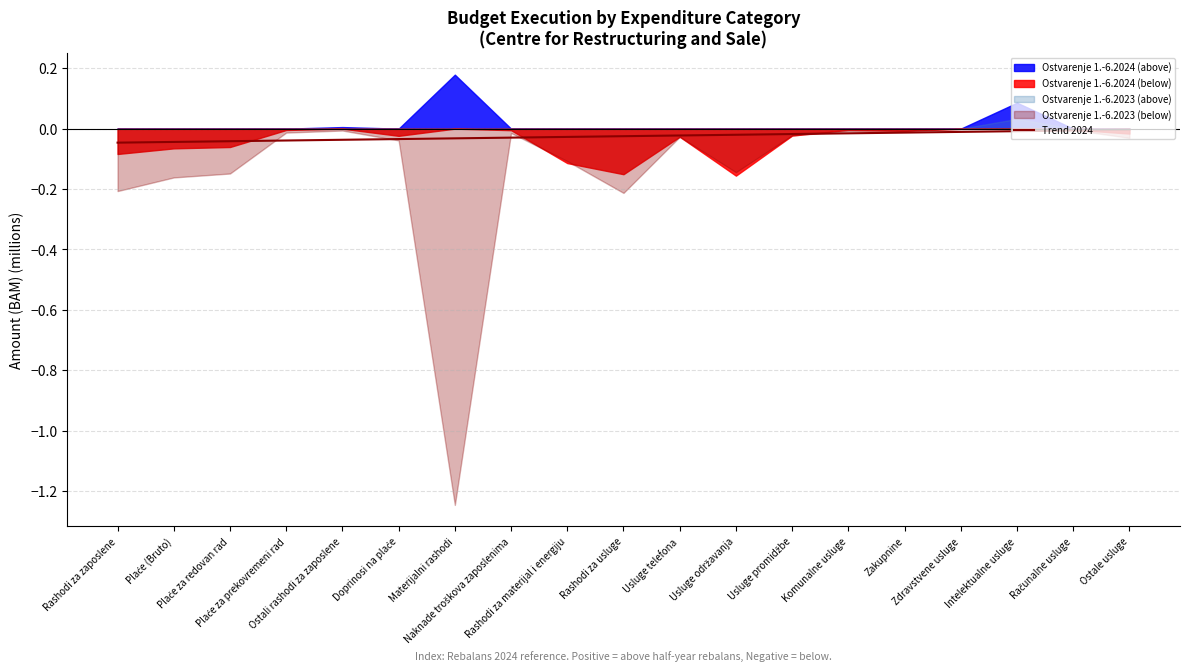

Is it true that the value at Plaće za prekovremeni rad is -0.0?

True